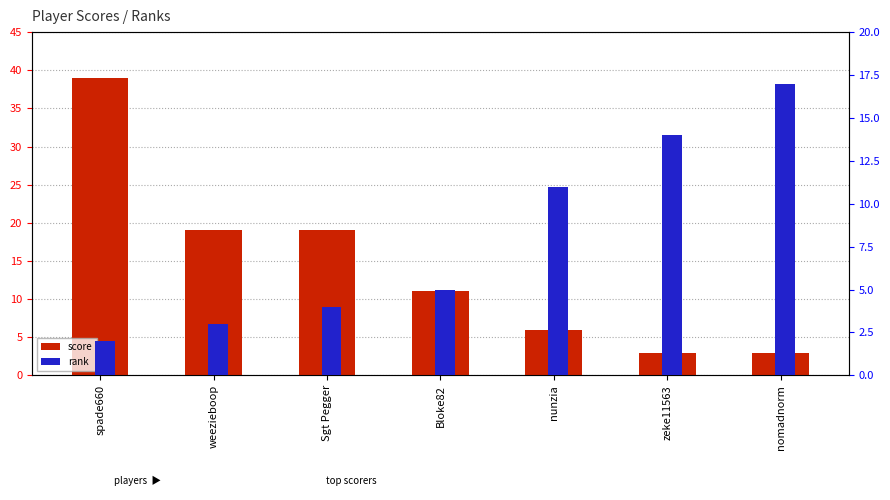

What is the difference between the highest and lowest values at nunzia?

5